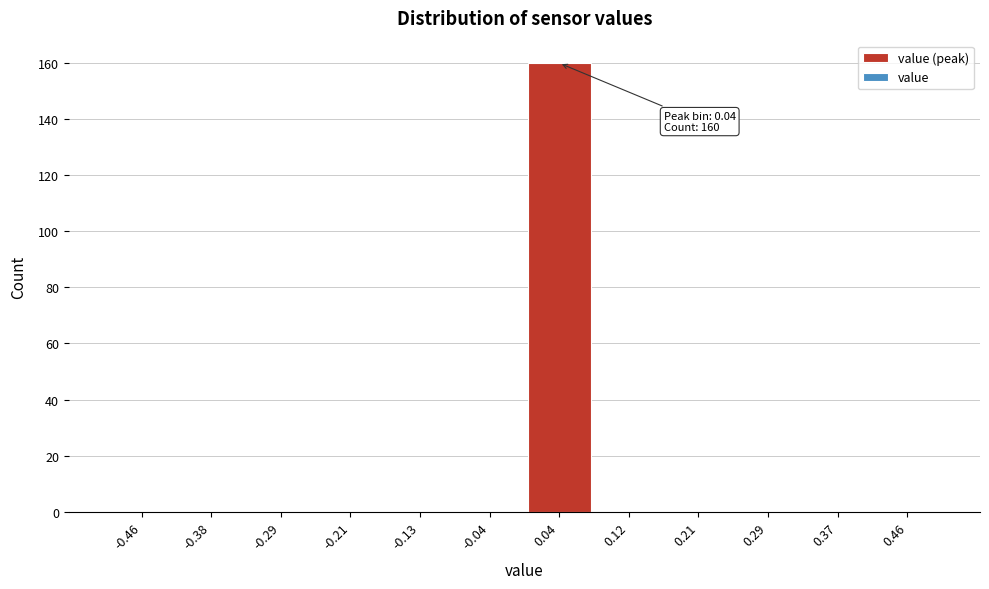

Which range on the x-axis has the tallest bar?

0.00 to 0.08